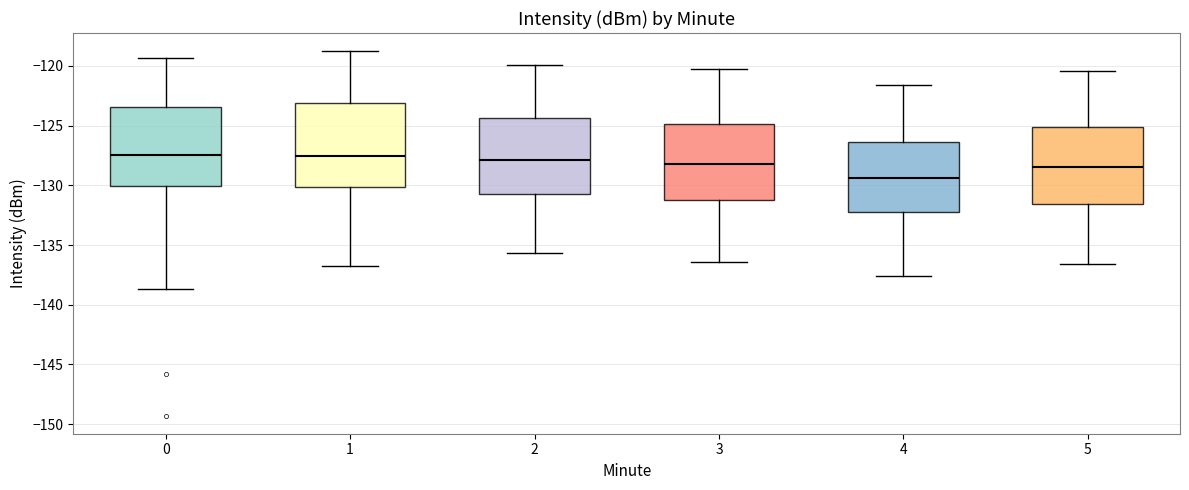

Where does the median line of the box at x = 0 sit on the y-axis? The values are not printed on the chart, so give them approximately, as read against the axis.

-127.5